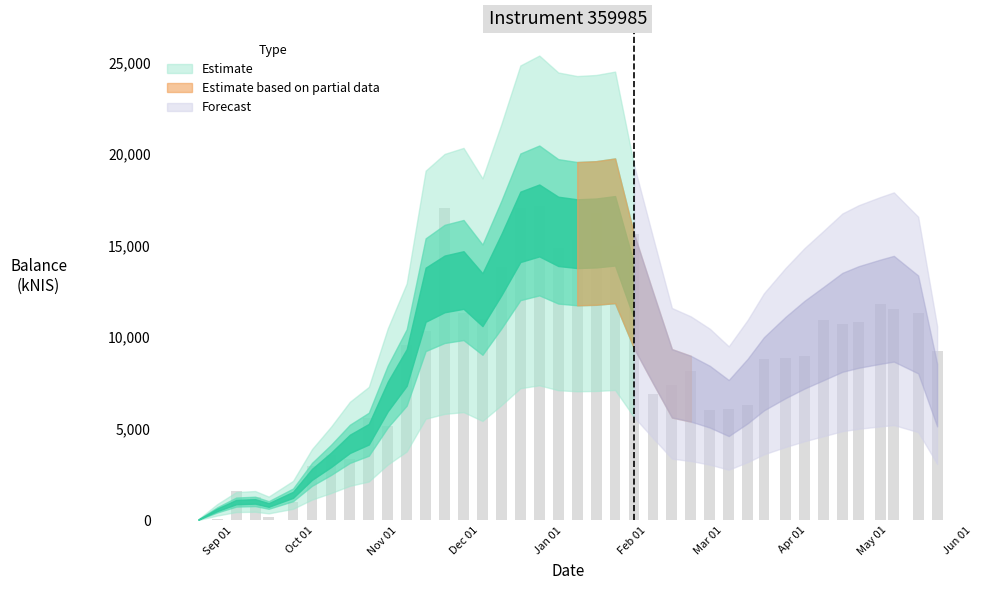

What is the sum of all values?

353526.2